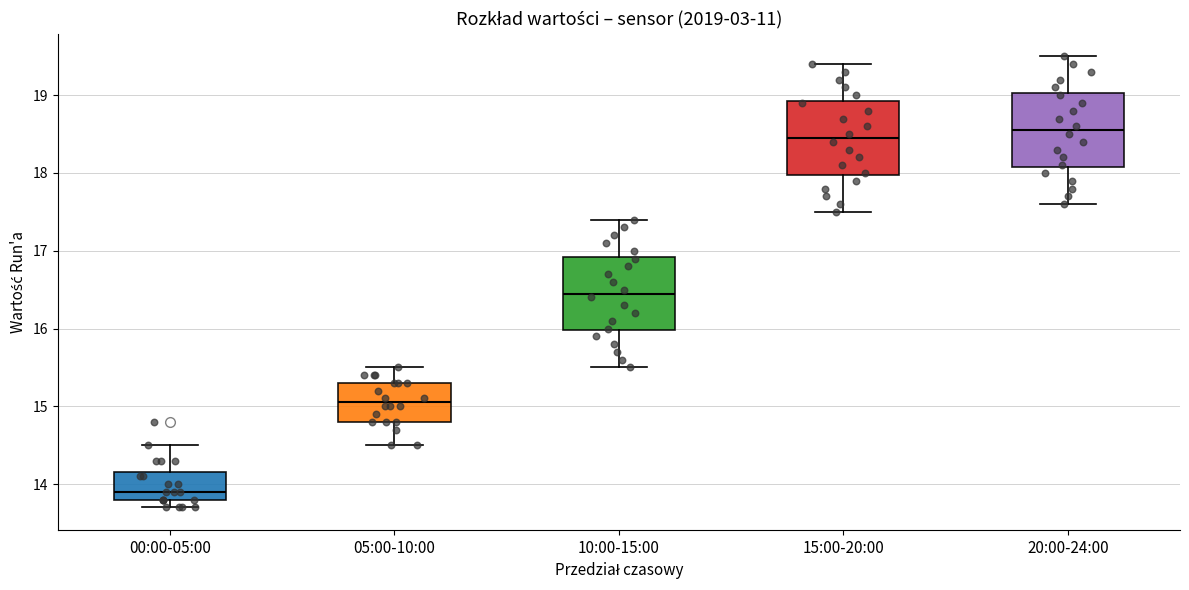

Which box's median line is the highest?

20:00-24:00